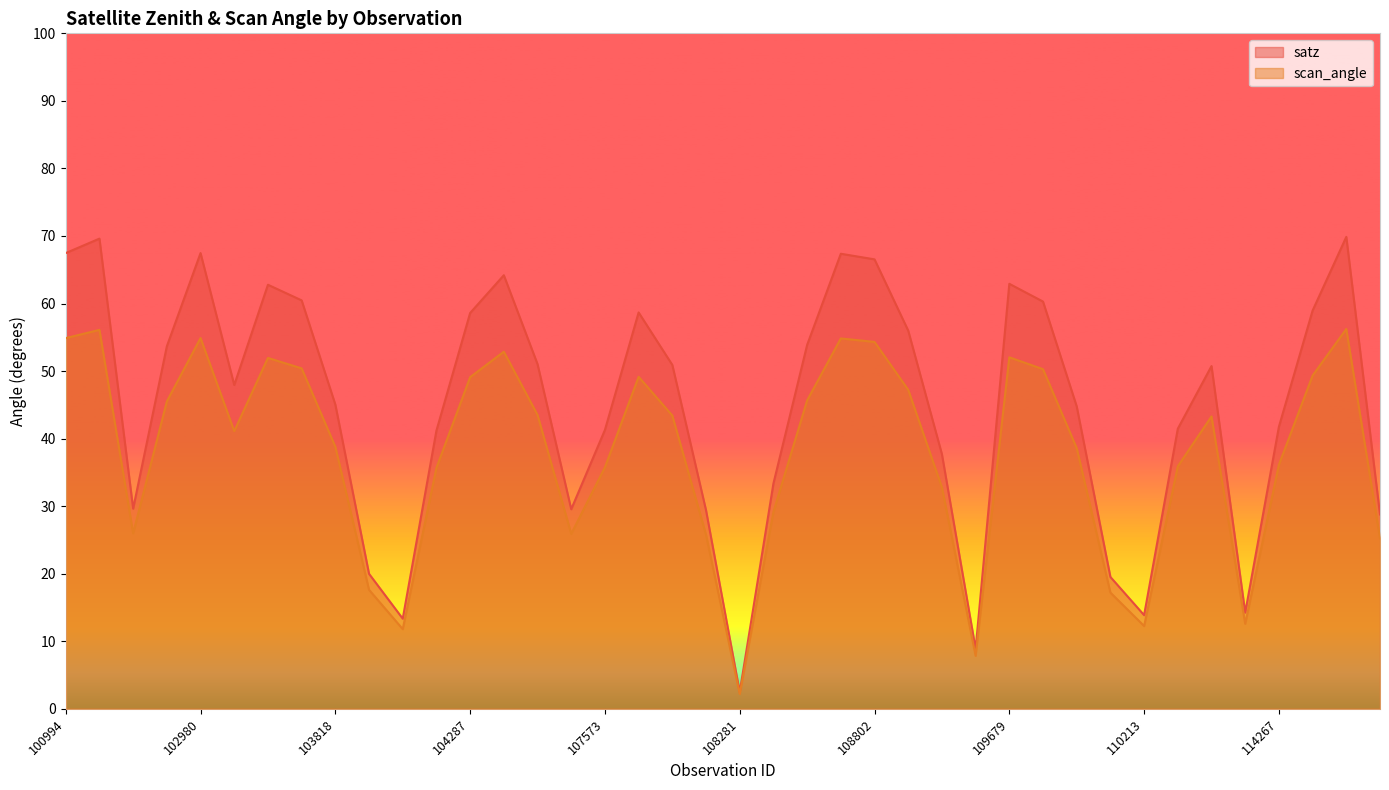

How many interior local peaks does the satz series have?

9